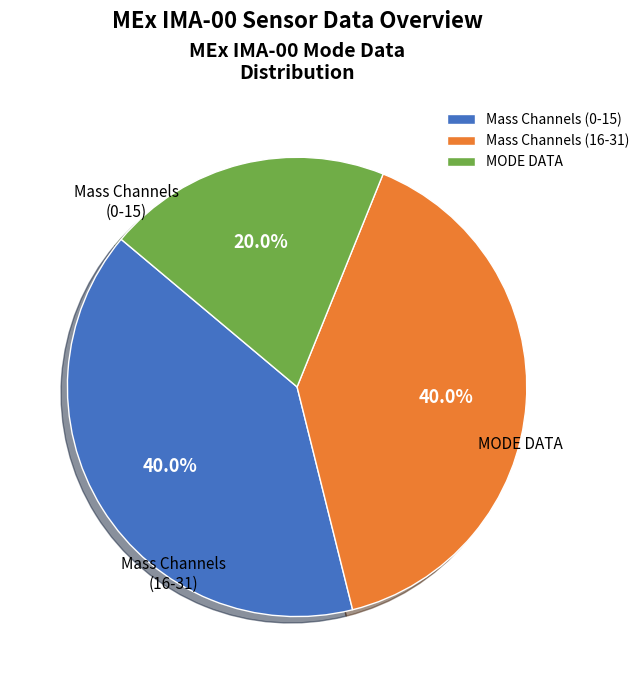

Is Mass Channels (0-15) the majority of the pie?

No